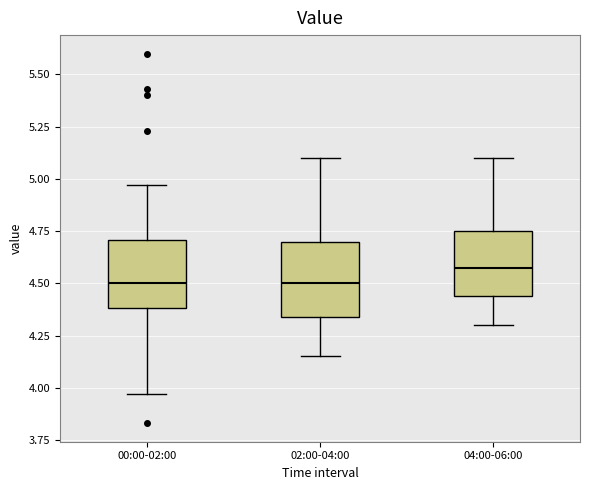

Reading left to right, read every box against the y-axis: the position of its median line, the range the box covers, and the ends of its whiskers. The values are not printed on the chart, so give them approximately, as read against the axis.

00:00-02:00: median 4.50, box 4.40 to 4.70, whiskers 3.95 to 4.95
02:00-04:00: median 4.50, box 4.35 to 4.70, whiskers 4.15 to 5.10
04:00-06:00: median 4.60, box 4.45 to 4.75, whiskers 4.30 to 5.10